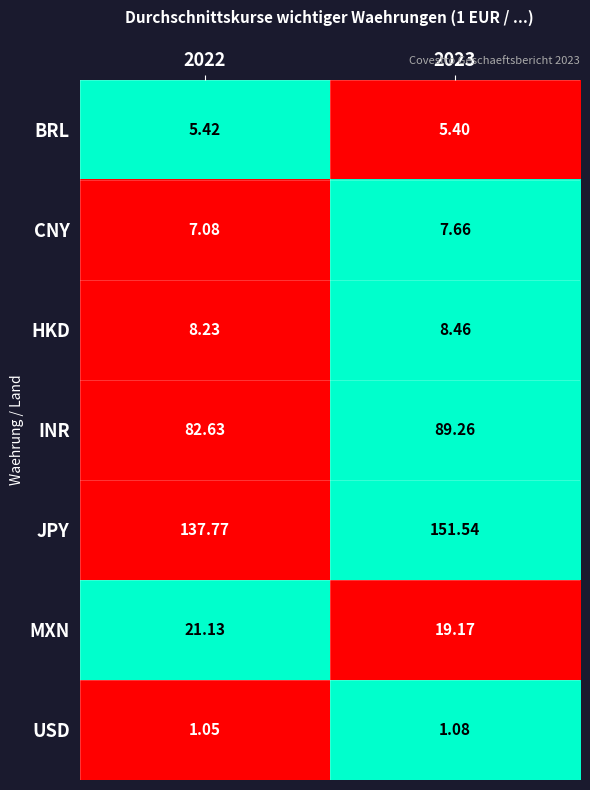

Which series has the largest total across all categories?

JPY